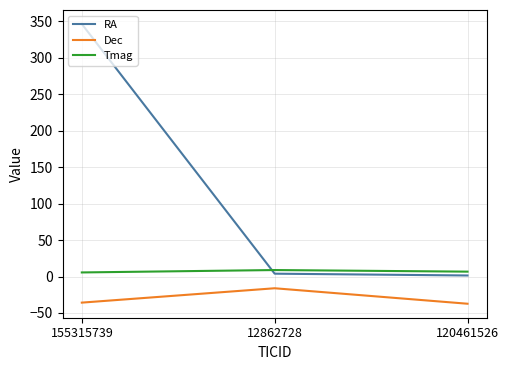

Is it true that Tmag equals 6.7 at 120461526?

True